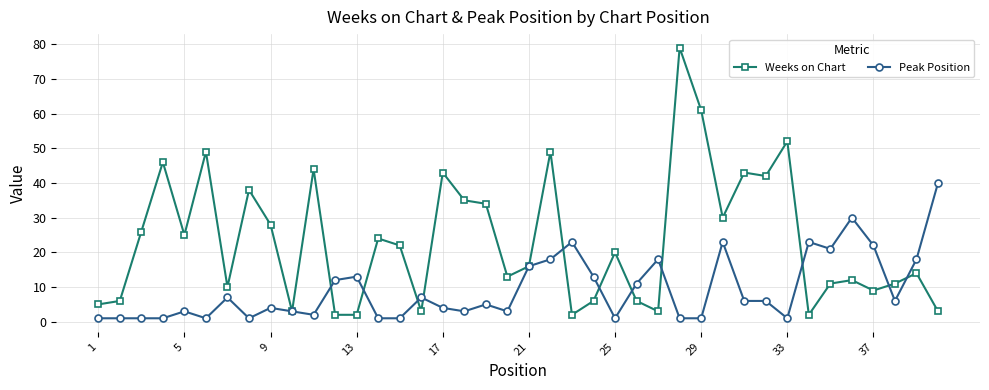

List the series in order of their peak value, lowest first.

Peak Position, Weeks on Chart